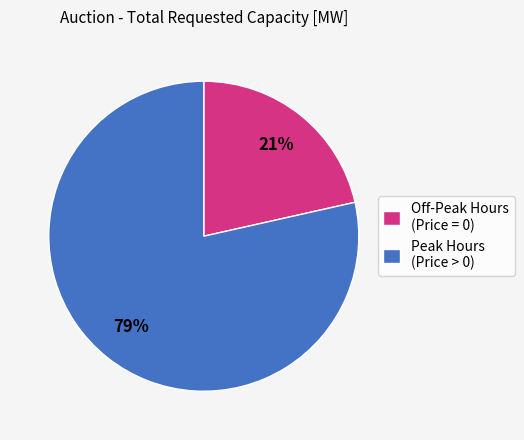

What is the ratio of the value at Off-Peak Hours (Price = 0) to the value at Peak Hours (Price > 0)?

0.3